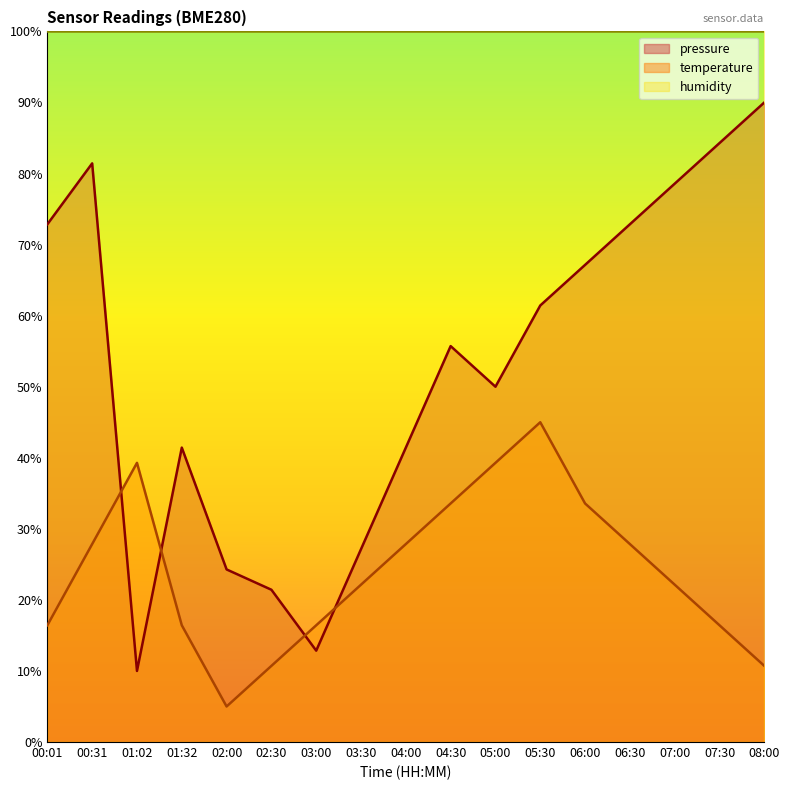

Reading left to right, what are all the values shown in this chart?

pressure: 00:01=72.9	00:31=81.4	01:02=10.0	01:32=41.4	02:00=24.3	02:30=21.4	03:00=12.9	03:30=27.1	04:00=41.4	04:30=55.7	05:00=50.0	05:30=61.4	06:00=67.1	06:30=72.9	07:00=78.6	07:30=84.3	08:00=90.0
temperature: 00:01=16.4	00:31=27.9	01:02=39.3	01:32=16.4	02:00=5.0	02:30=10.7	03:00=16.4	03:30=22.1	04:00=27.9	04:30=33.6	05:00=39.3	05:30=45.0	06:00=33.6	06:30=27.9	07:00=22.1	07:30=16.4	08:00=10.7